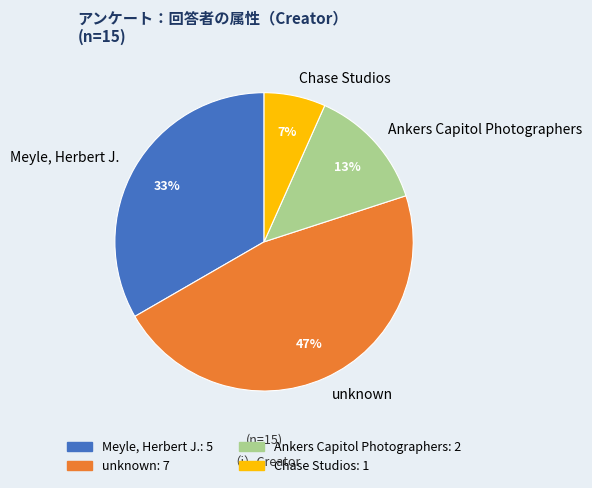

Is the sum of Ankers Capitol Photographers and Meyle, Herbert J. greater than half?

No